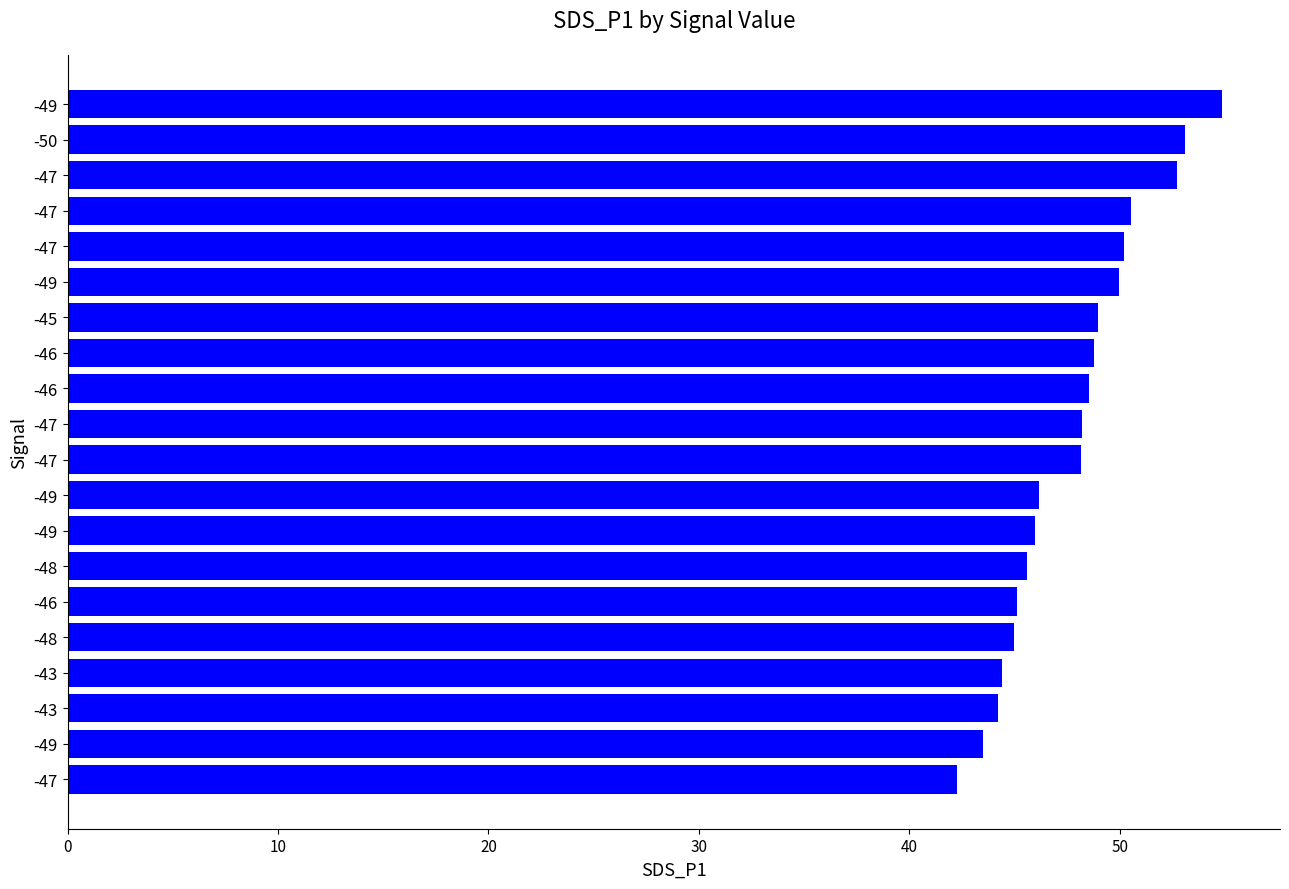

What is the difference between the second highest and minimum values?

10.9